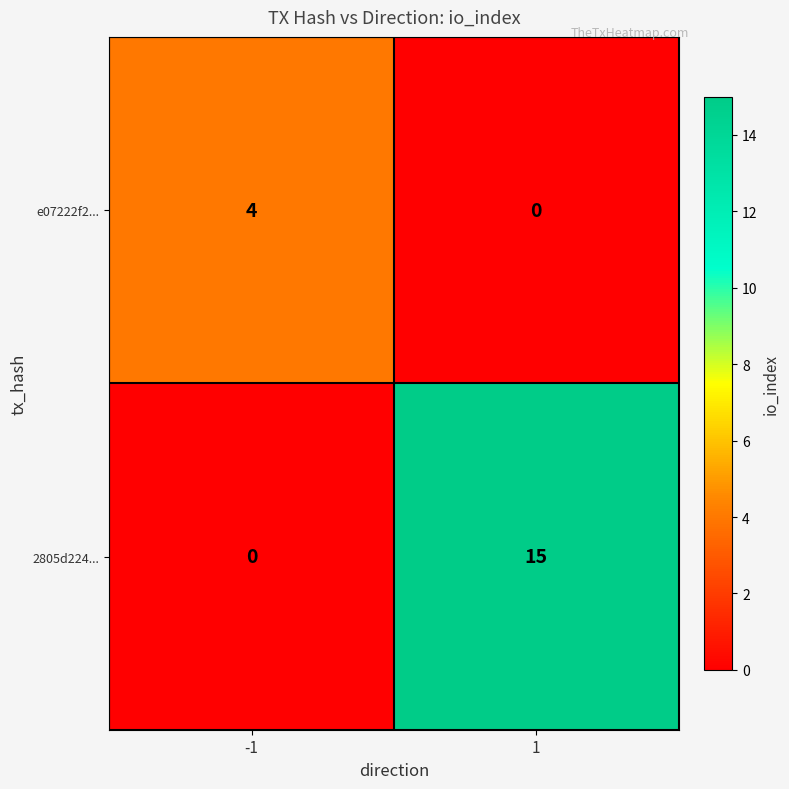

At how many categories does at least one series exceed 3?

2